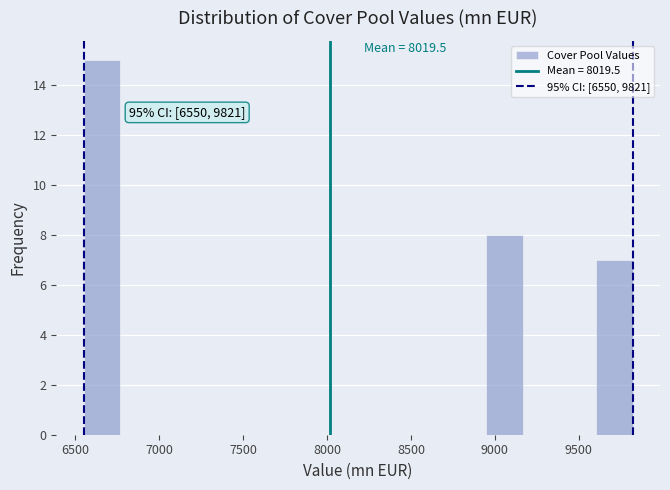

Over which range of the x-axis is the bar tallest?

6550 to 6750